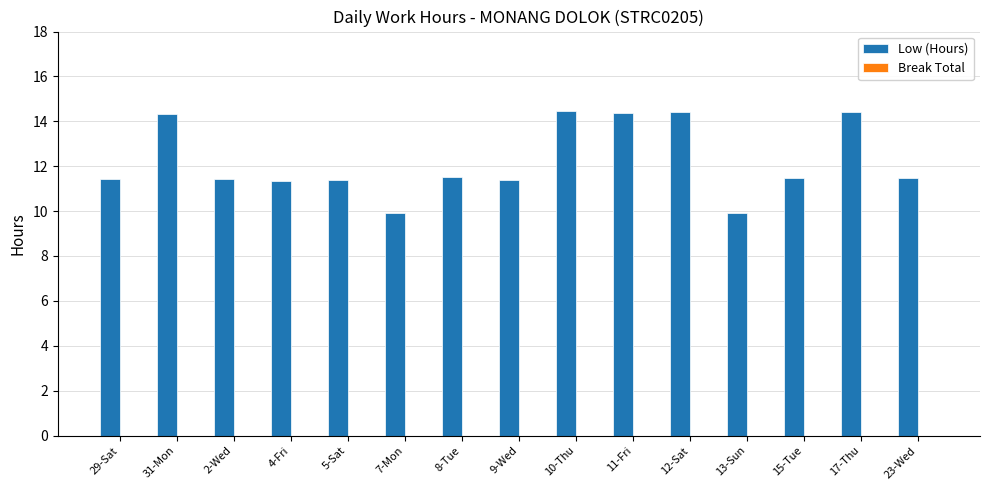

Is it true that the value at 7-Mon is 9.9?

True